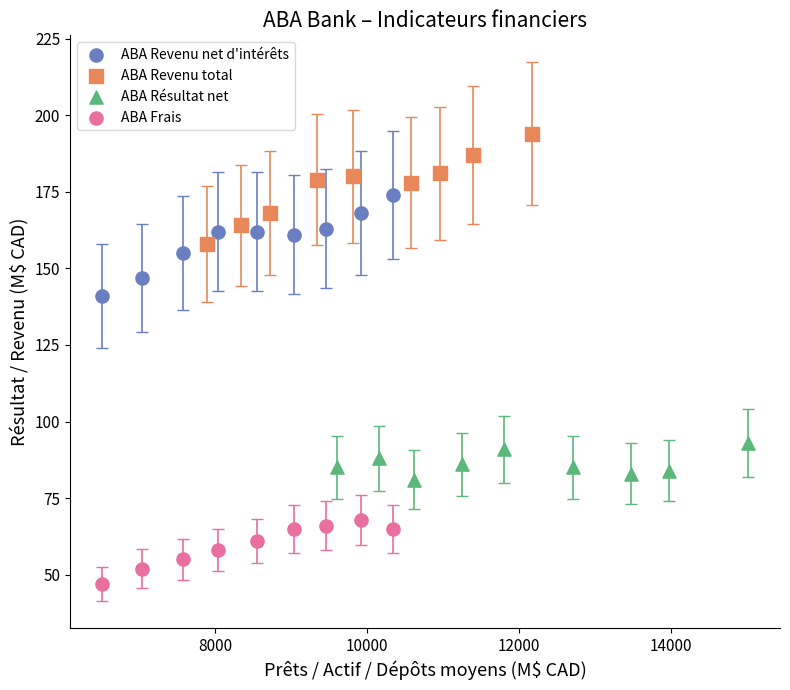

What are all the series names shown in the legend?

ABA Revenu net d'intérêts, ABA Revenu total, ABA Résultat net, ABA Frais